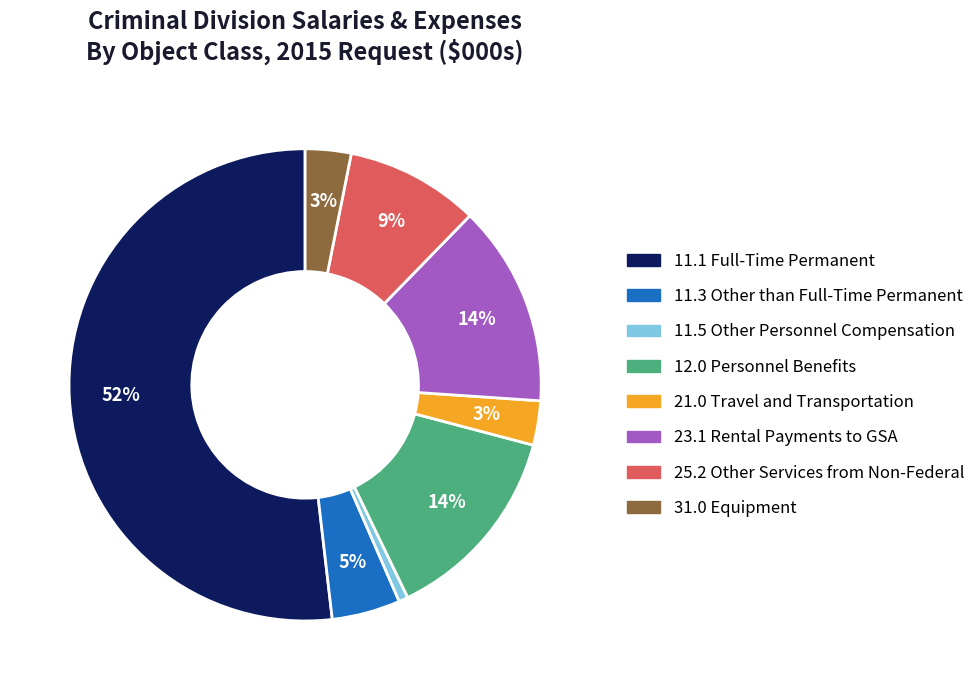

Count the number of slices in the pie.

8